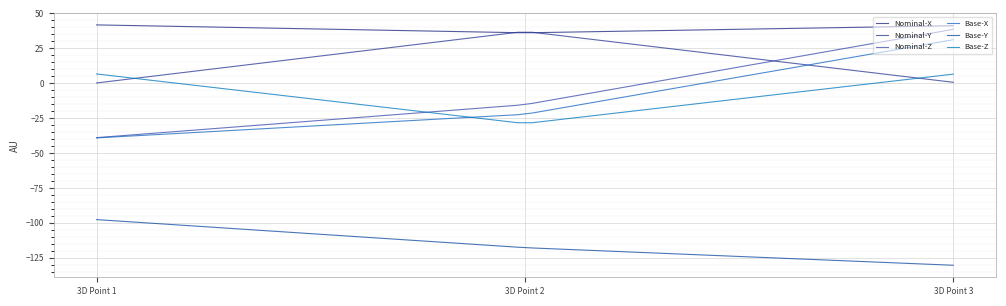

At which label does Base-Z reach its minimum?

3D Point 2